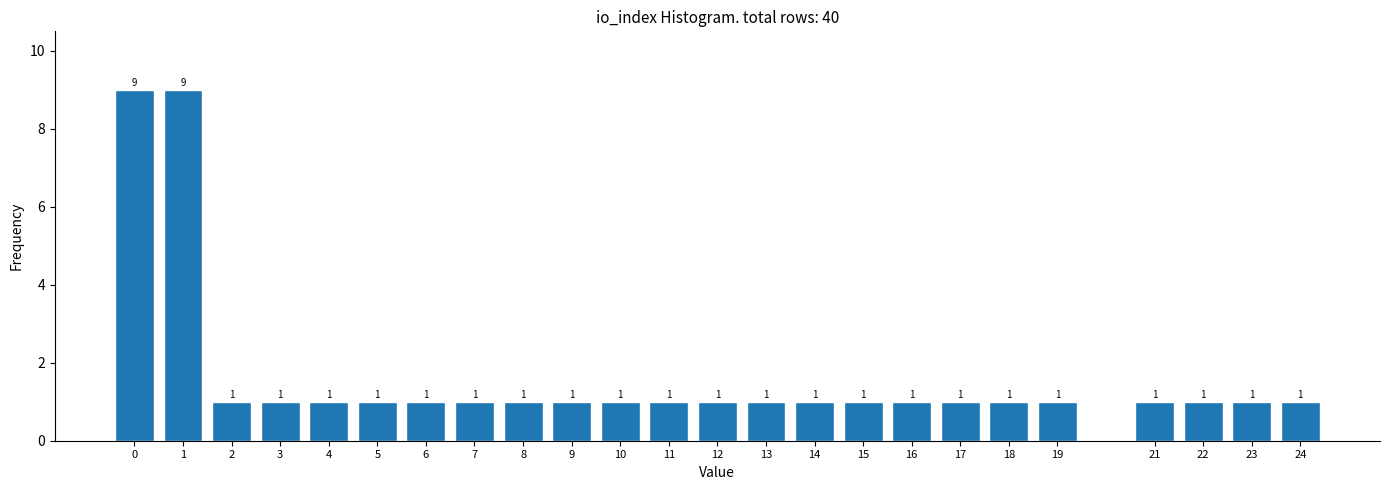

Reading left to right, transcribe all the data shown in this chart.

0=9	1=9	2=1	3=1	4=1	5=1	6=1	7=1	8=1	9=1	10=1	11=1	12=1	13=1	14=1	15=1	16=1	17=1	18=1	19=1	21=1	22=1	23=1	24=1